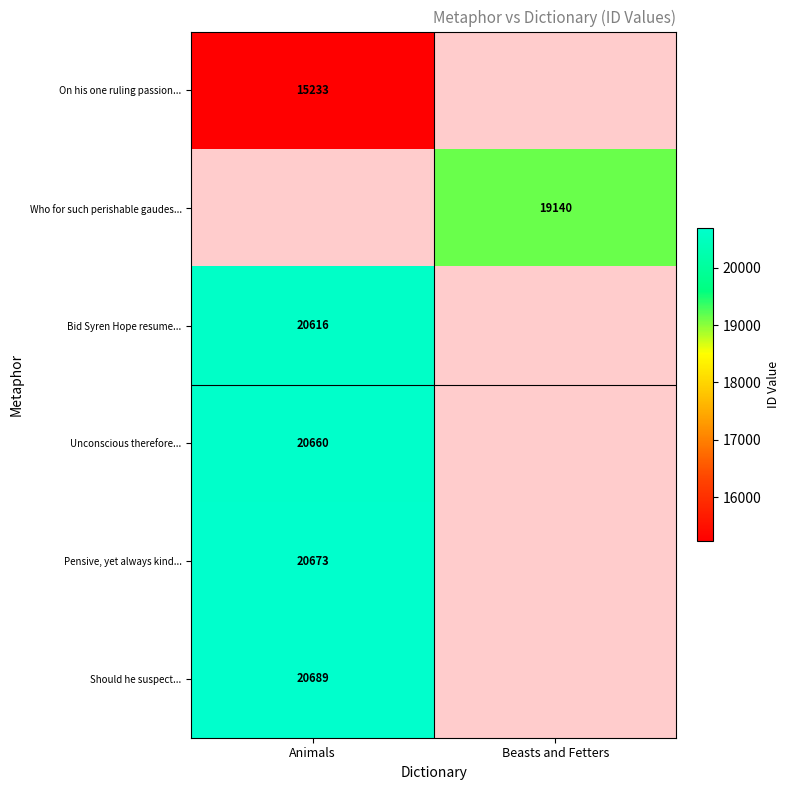

What is the greatest value displayed?

20689.0